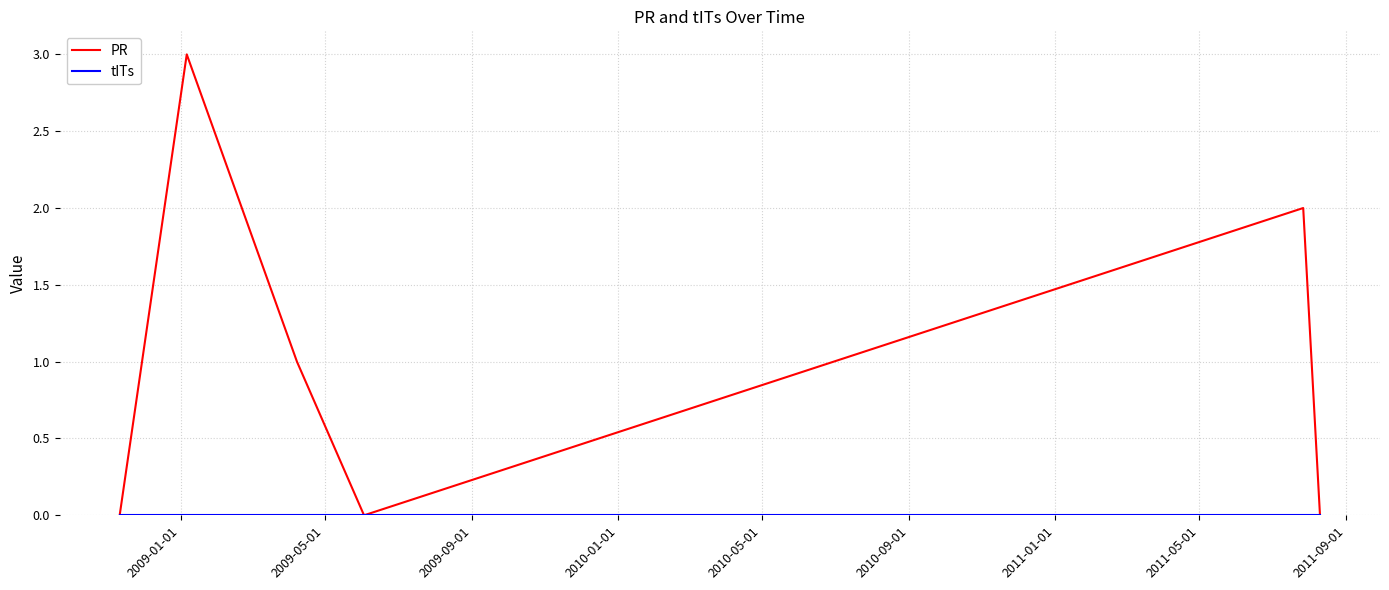

Which series has the largest range (max minus min)?

PR